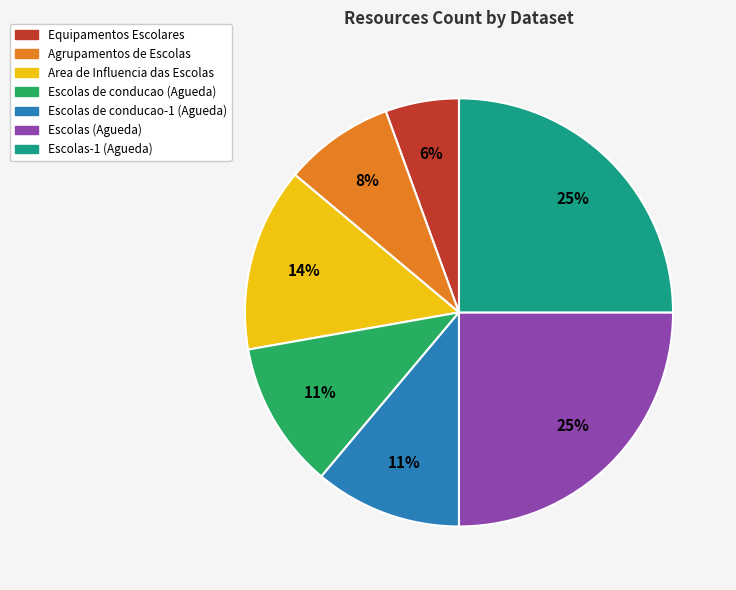

Which has a higher value, Escolas de conducao (Agueda) or Equipamentos Escolares?

Escolas de conducao (Agueda)